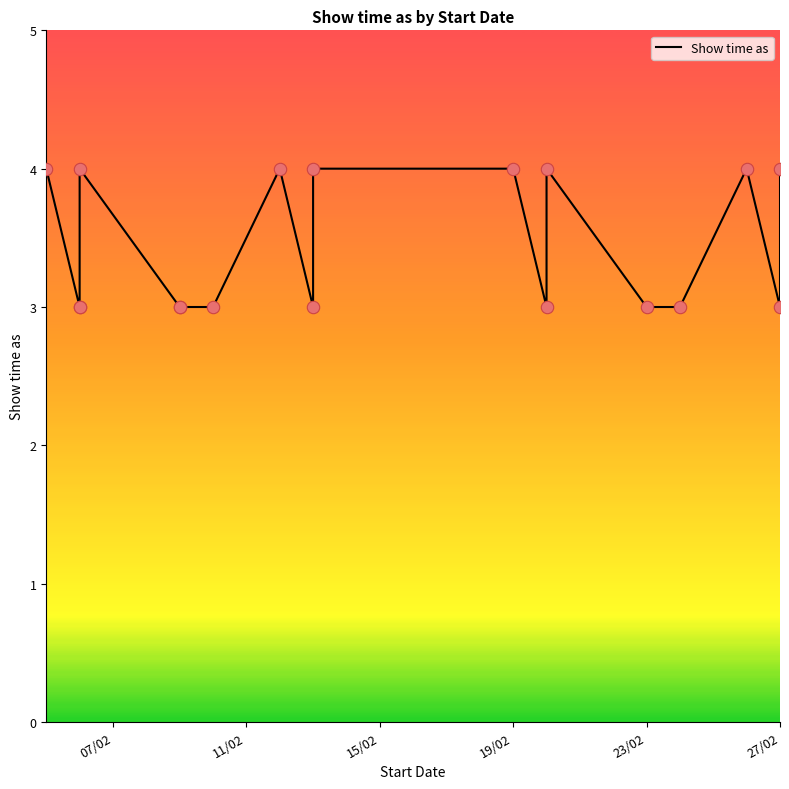

Approximately how many times larger is the value at 15/02 compared to 07/02?

0.8